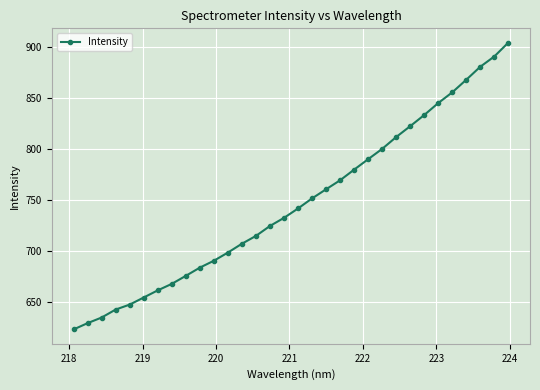

What is the greatest value displayed?

903.8